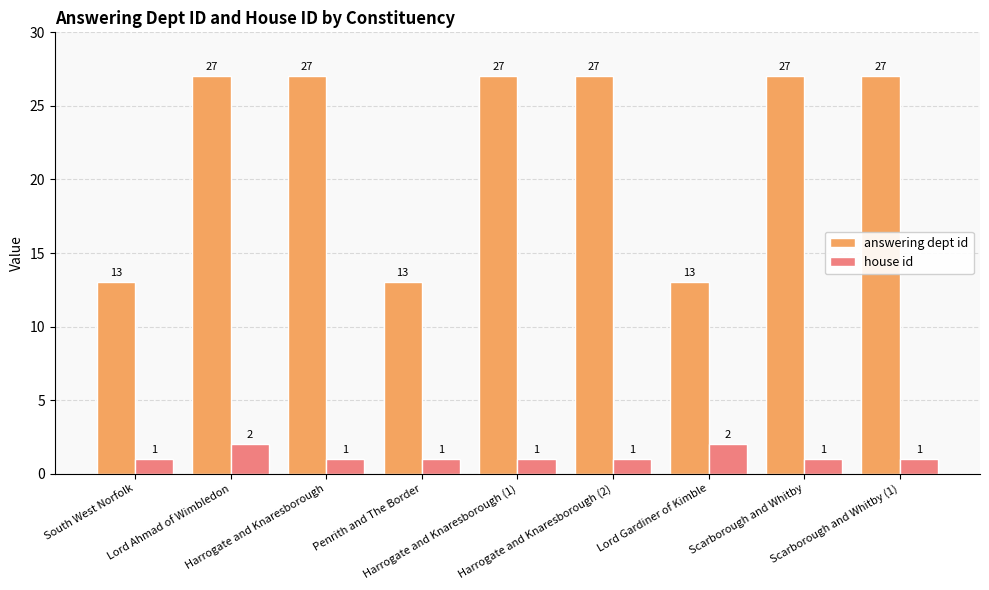

Rank the series by their maximum value, from highest to lowest.

answering dept id, house id